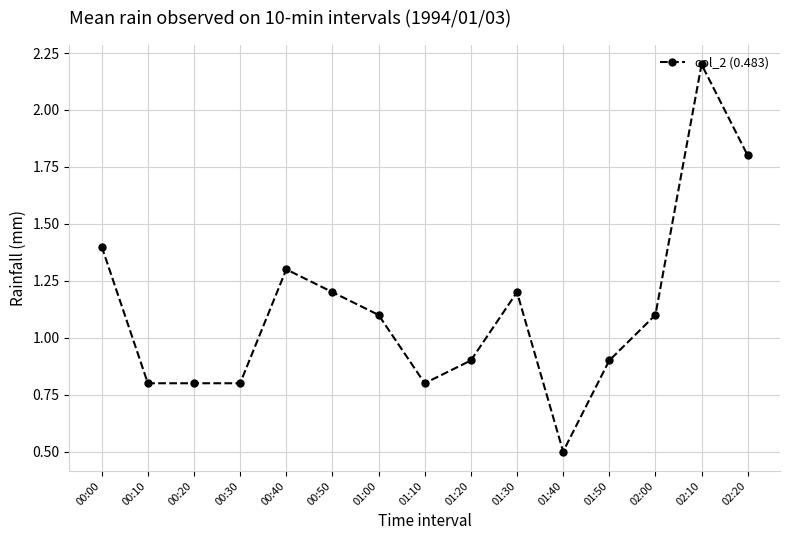

True or false: the data shows 0.8 at 00:00.

False